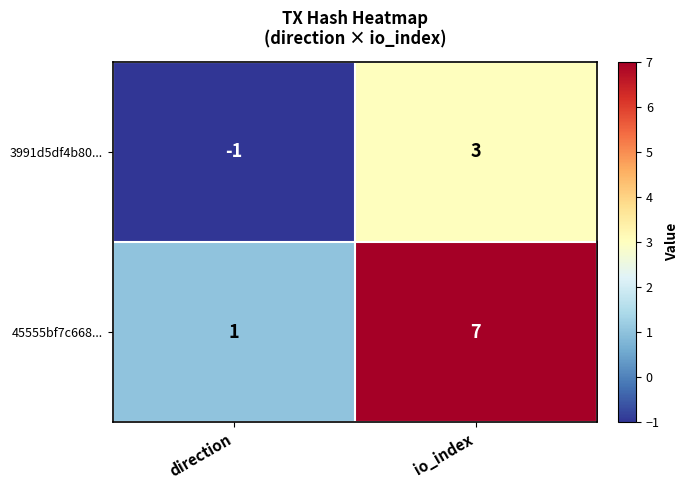

The value of 45555bf7c668... at io_index is 7. True or false?

True